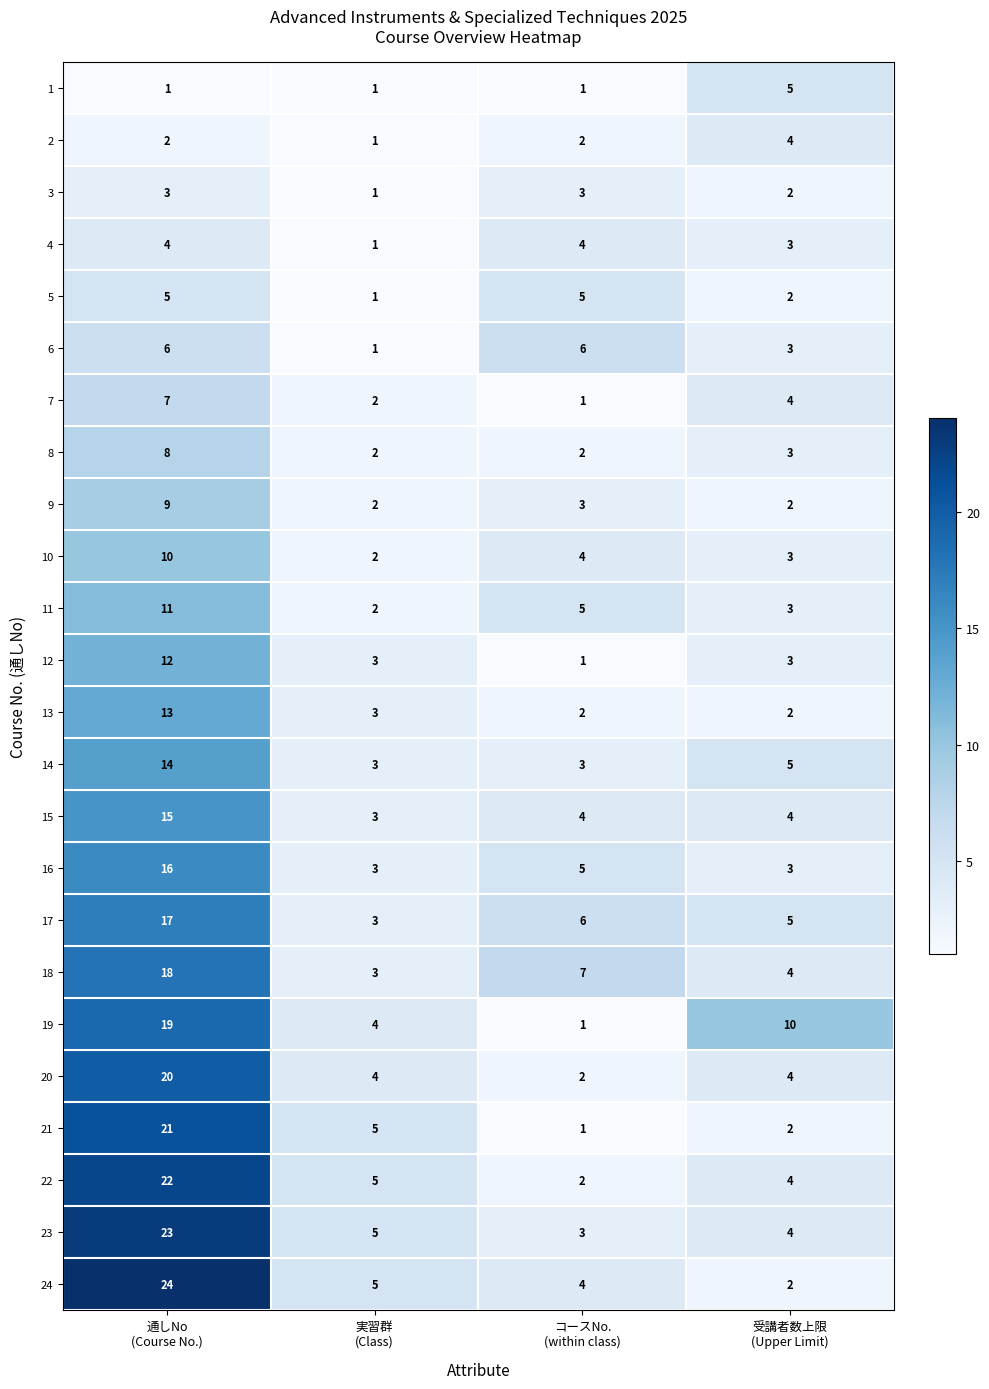

At which category does the chart reach its peak across all series?

通しNo
(Course No.)